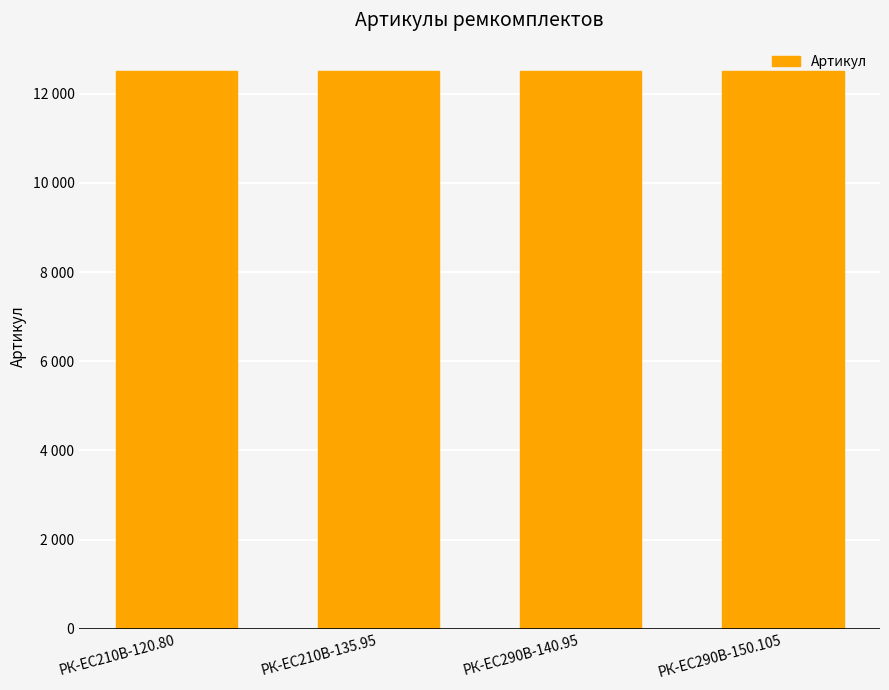

The value at РК-ЕС290В-150.105 is 4928. True or false?

False